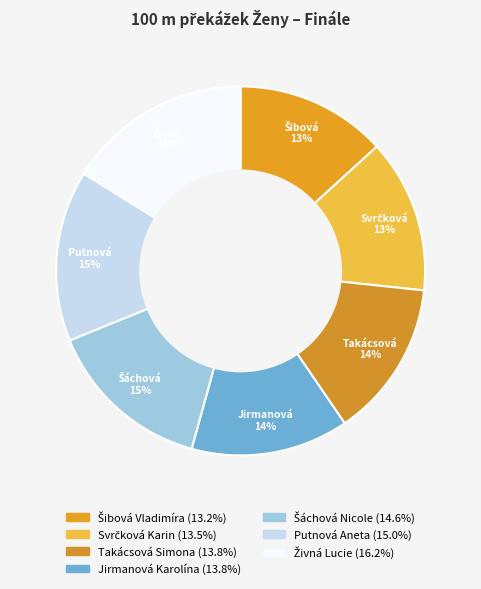

How many slices are in this pie chart?

7